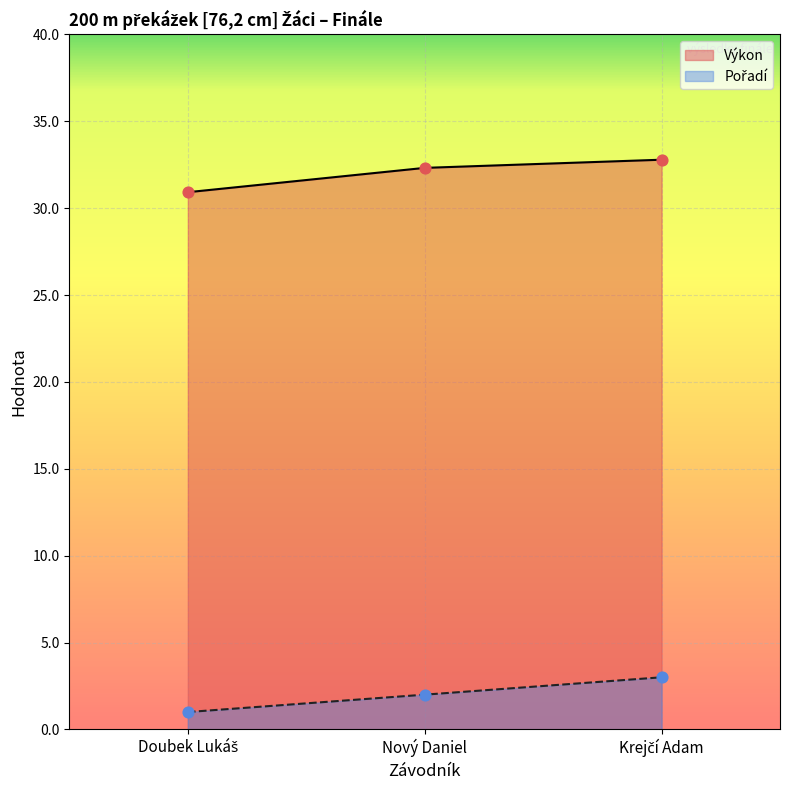

What is the total value across all series at Krejčí Adam?

35.8